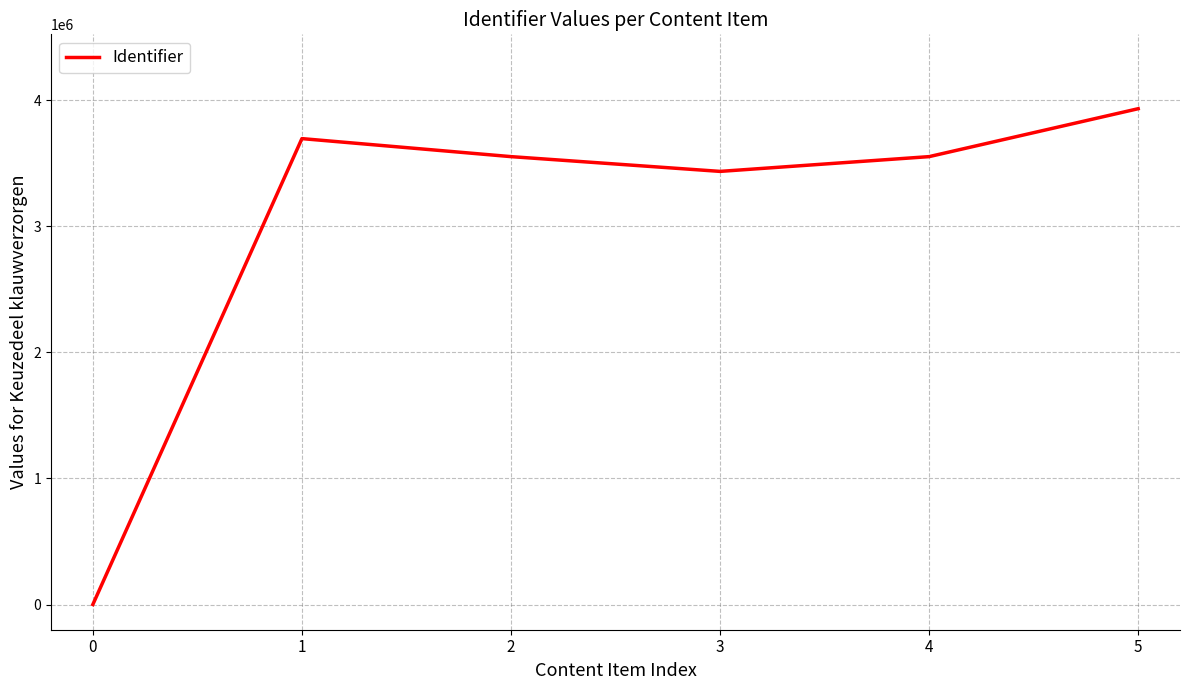

The chart shows a value of 2302610 at 5. True or false?

False